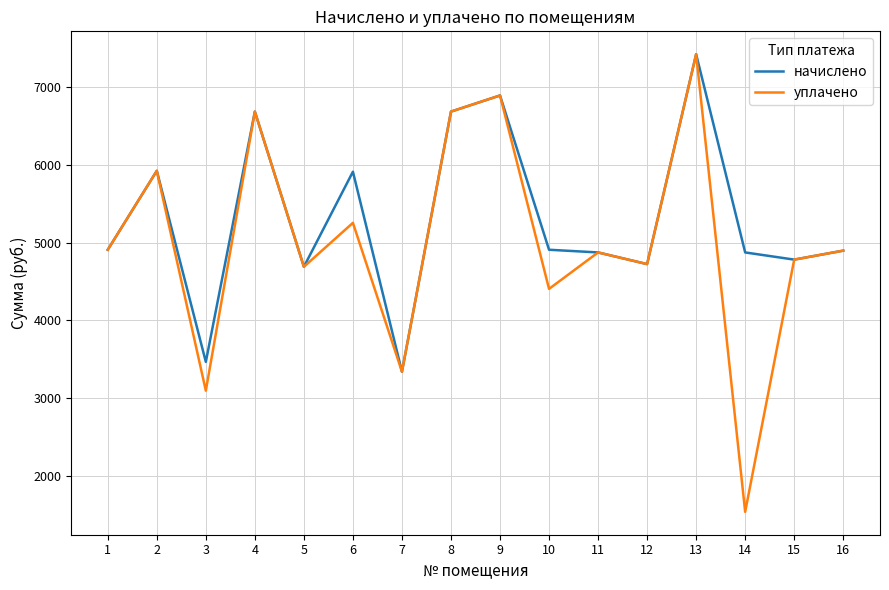

Rank the series by their average value, from highest to lowest.

начислено, уплачено